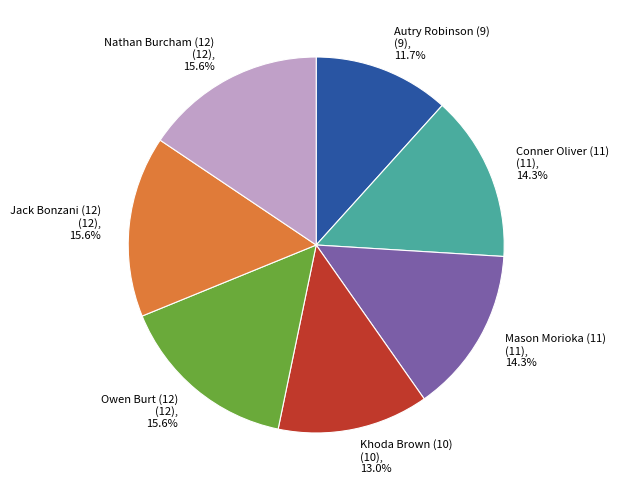

Which has a higher value, Nathan Burcham (12) or Khoda Brown (10)?

Nathan Burcham (12)